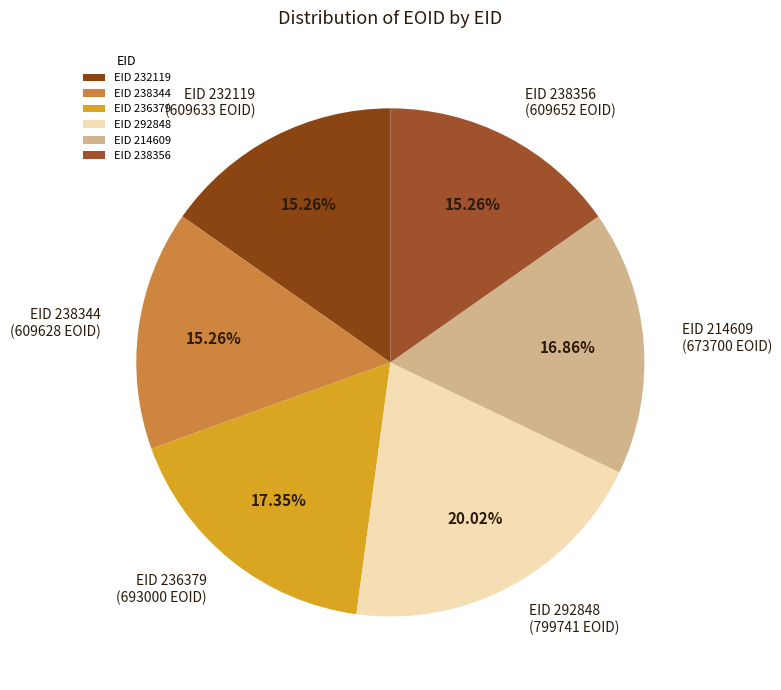

To the nearest percent, what is the average slice percentage?

17%